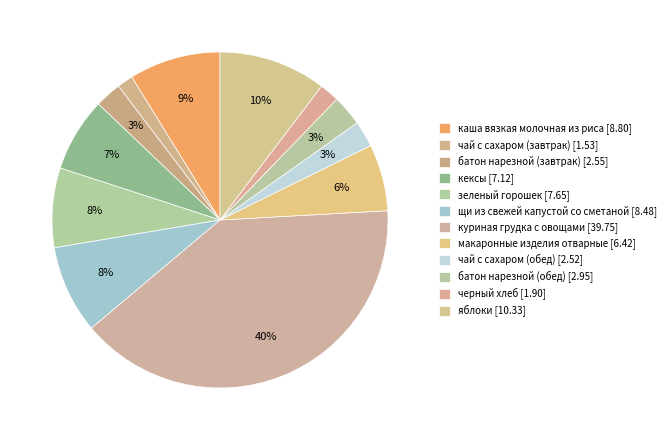

To the nearest percent, what percentage of the pie is щи из свежей капустой со сметаной?

8%